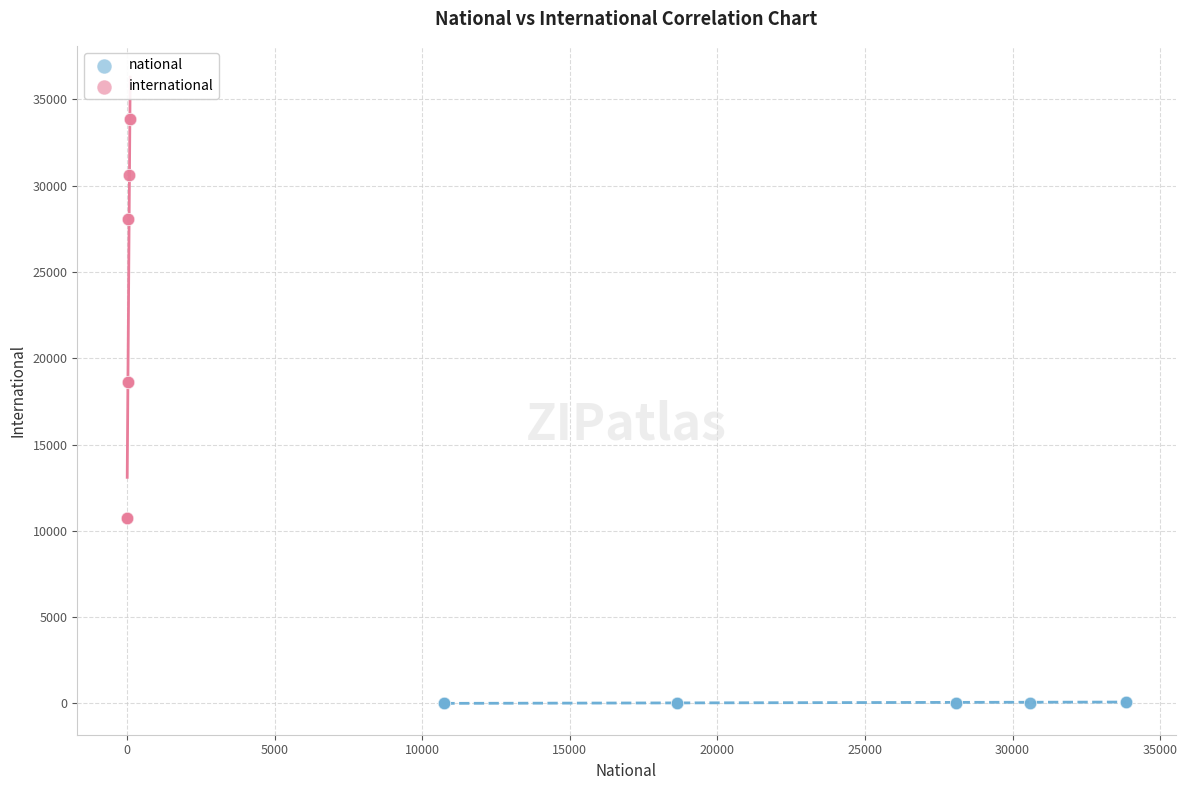

Which series has the widest spread of Y values?

international